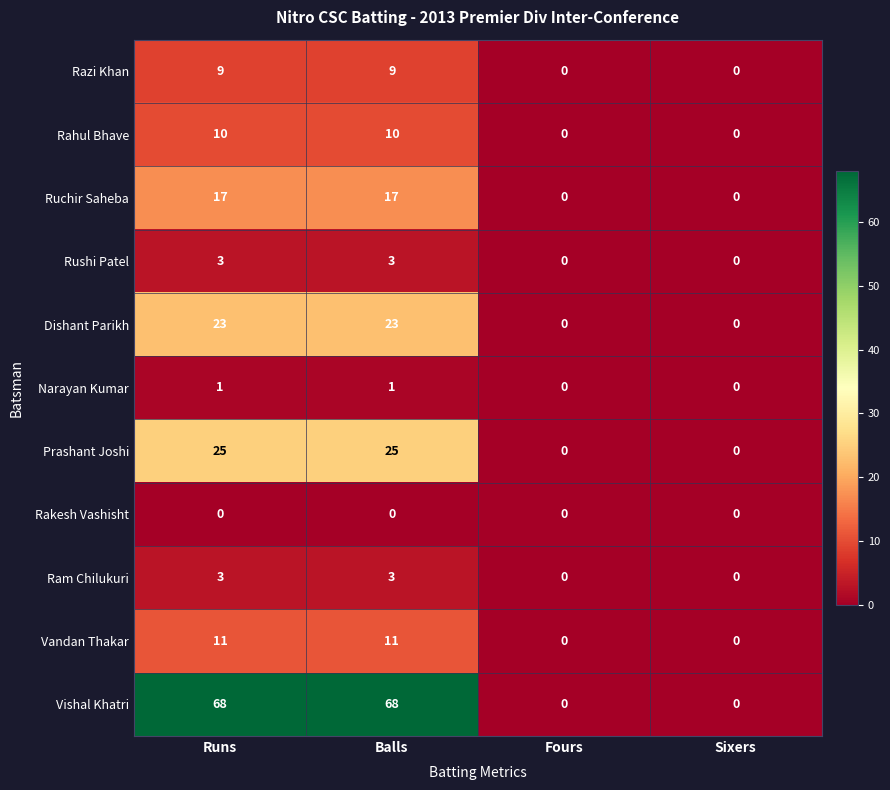

Which series has the widest spread of values?

Vishal Khatri